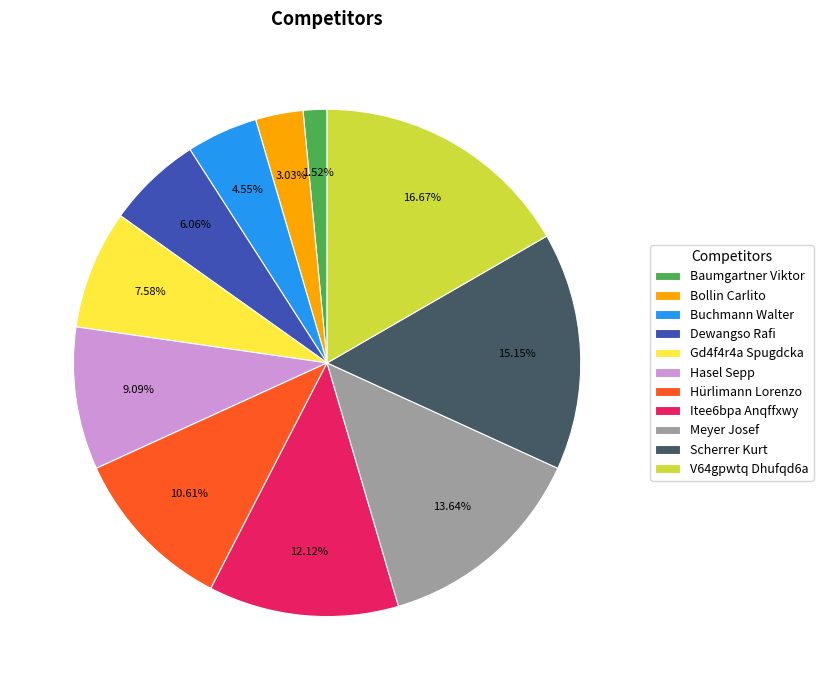

Is Scherrer Kurt the majority of the pie?

No